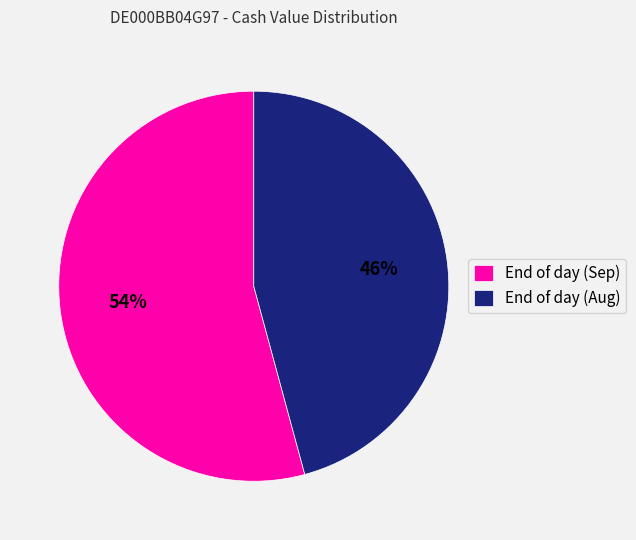

To the nearest percent, what is the average slice percentage?

50%